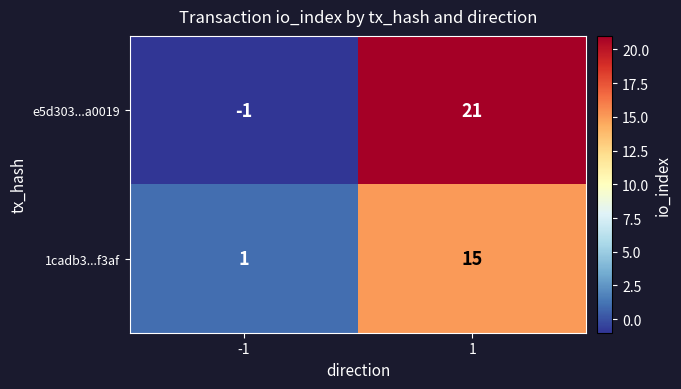

How many values in the e5d303...a0019 series are below 21?

1